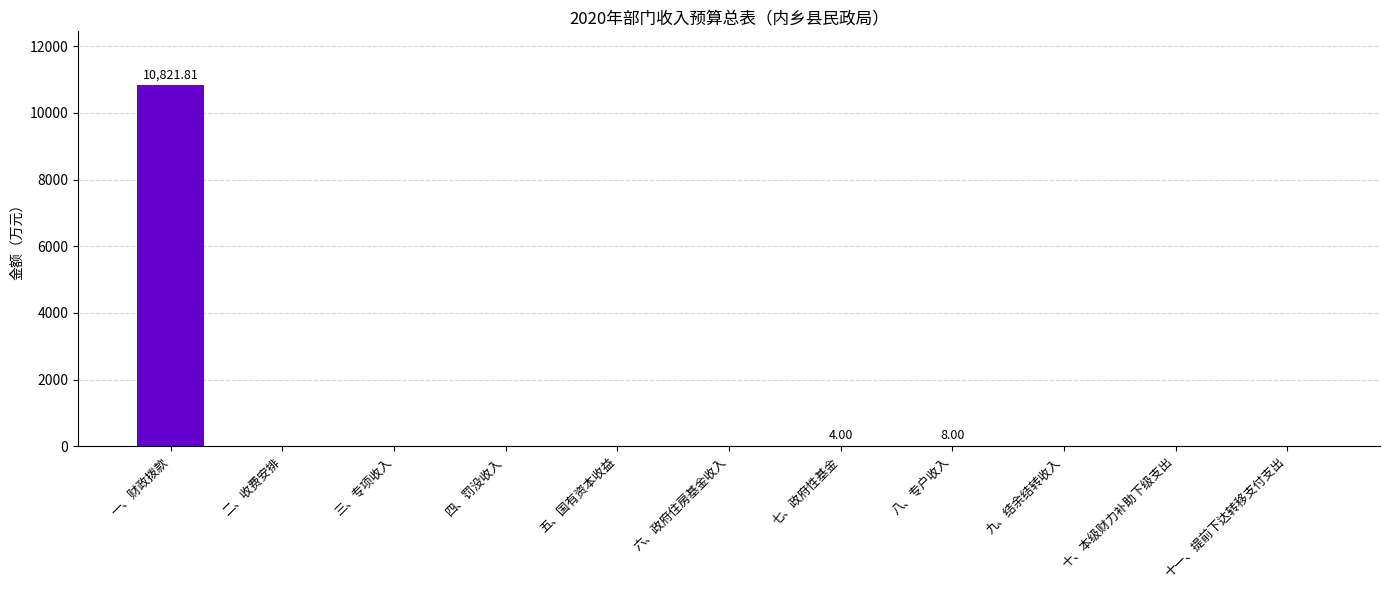

Which category has the highest value across all series?

一、财政拨款